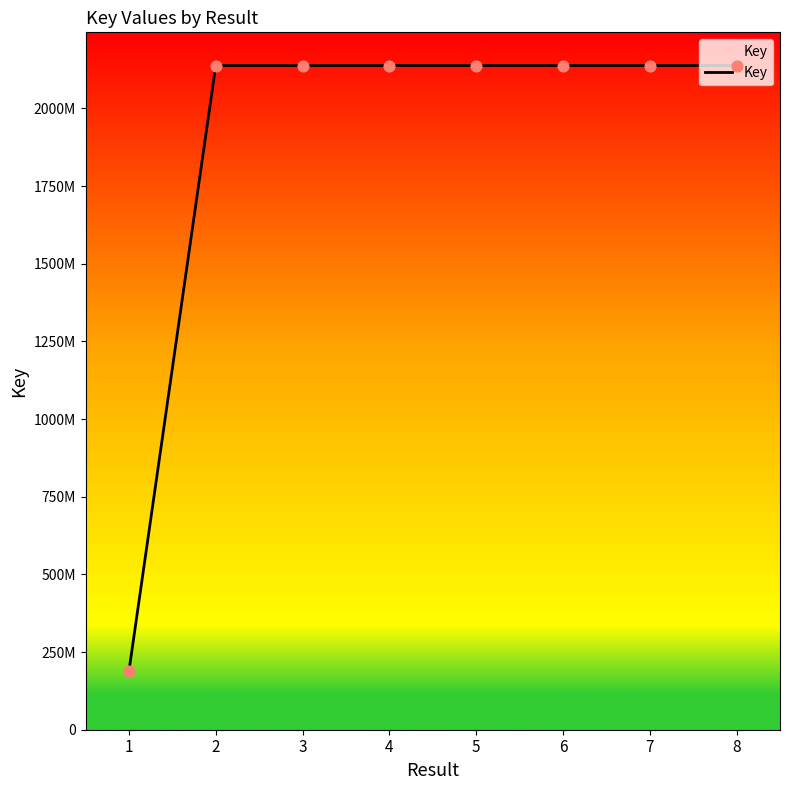

What is the change in value from 1 to 8?

+1949506960